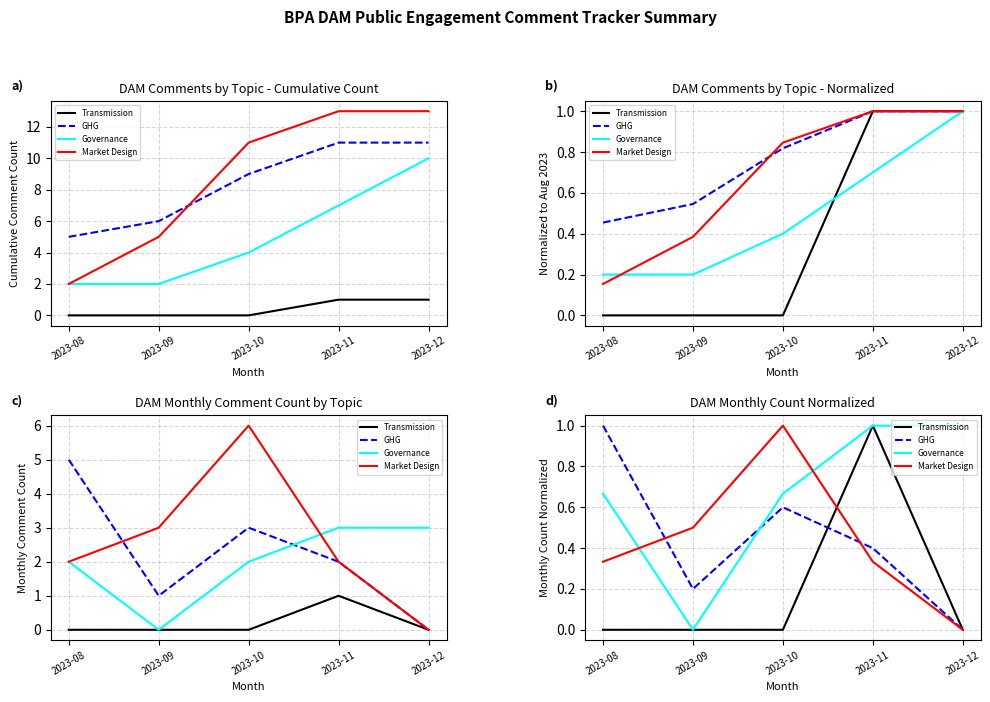

Between 2023-11 and 2023-08, which is larger?

2023-11